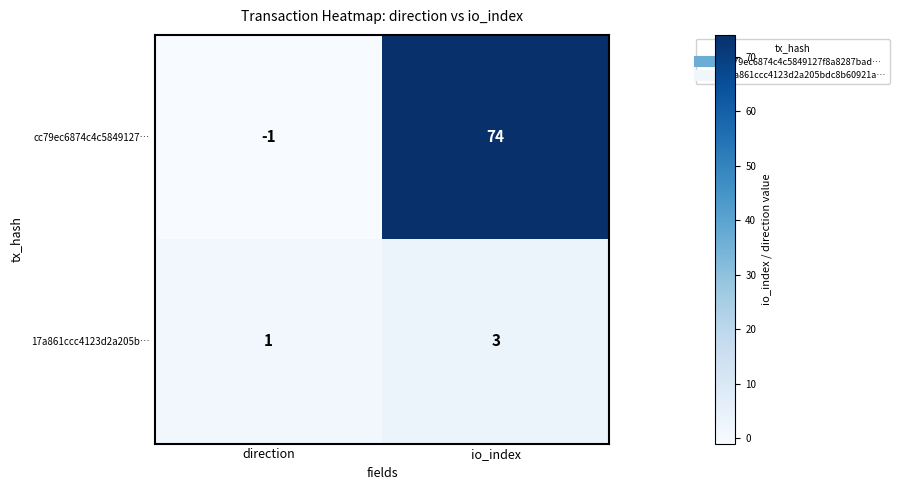

Is the value of 17a861ccc4123d2a205b… at direction greater than the value of cc79ec6874c4c5849127… at io_index?

No